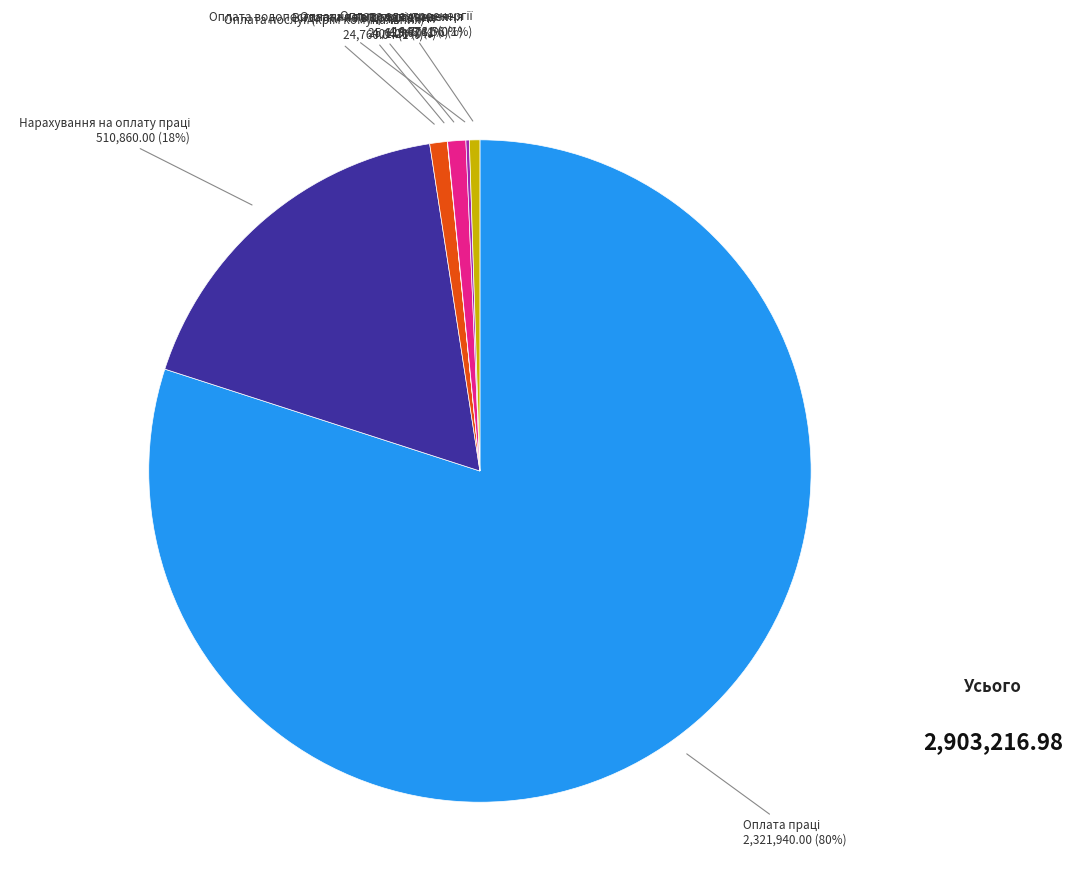

Does any single category account for the majority?

Yes